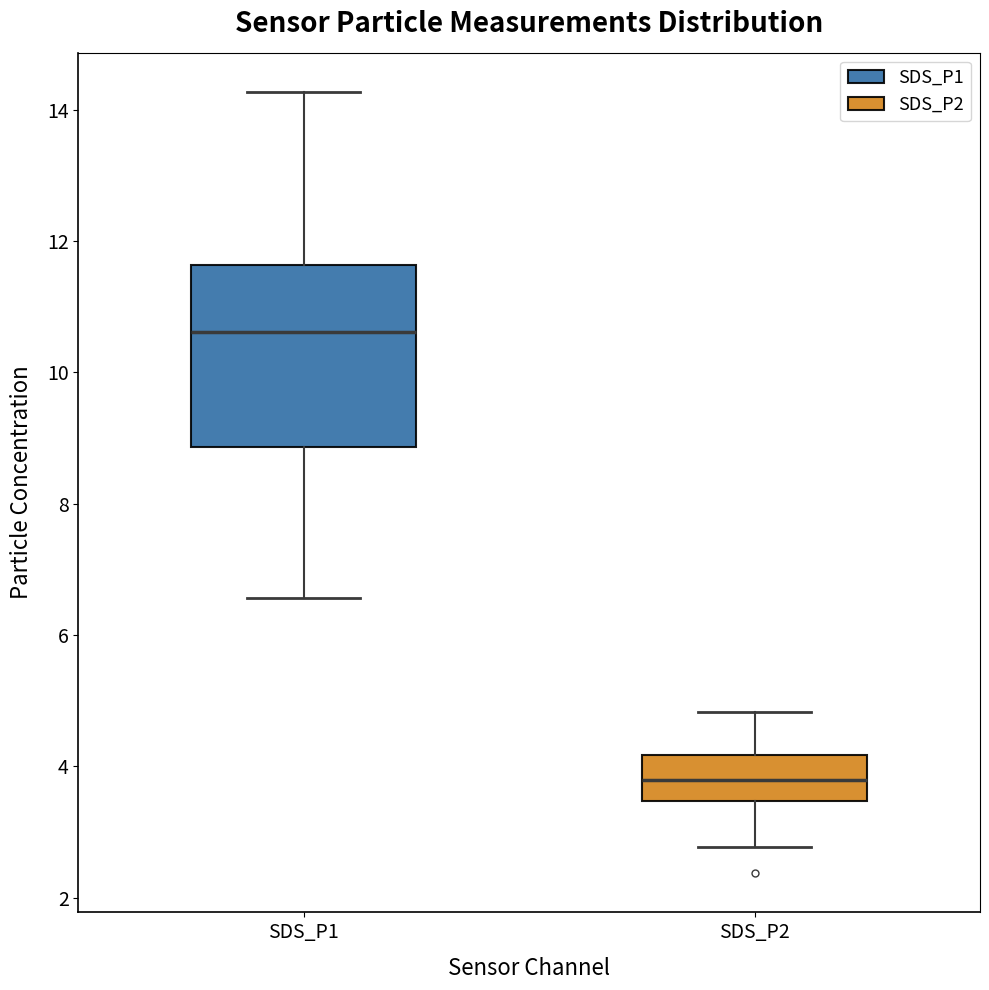

Reading left to right, transcribe this box plot: for each box, give where its median line is, the range the box spans, and where its two whiskers end, as read against the y-axis. The values are not printed on the chart, so give them approximately, as read against the axis.

SDS_P1: median 10.6, box 8.8 to 11.6, whiskers 6.6 to 14.2
SDS_P2: median 3.8, box 3.4 to 4.2, whiskers 2.8 to 4.8